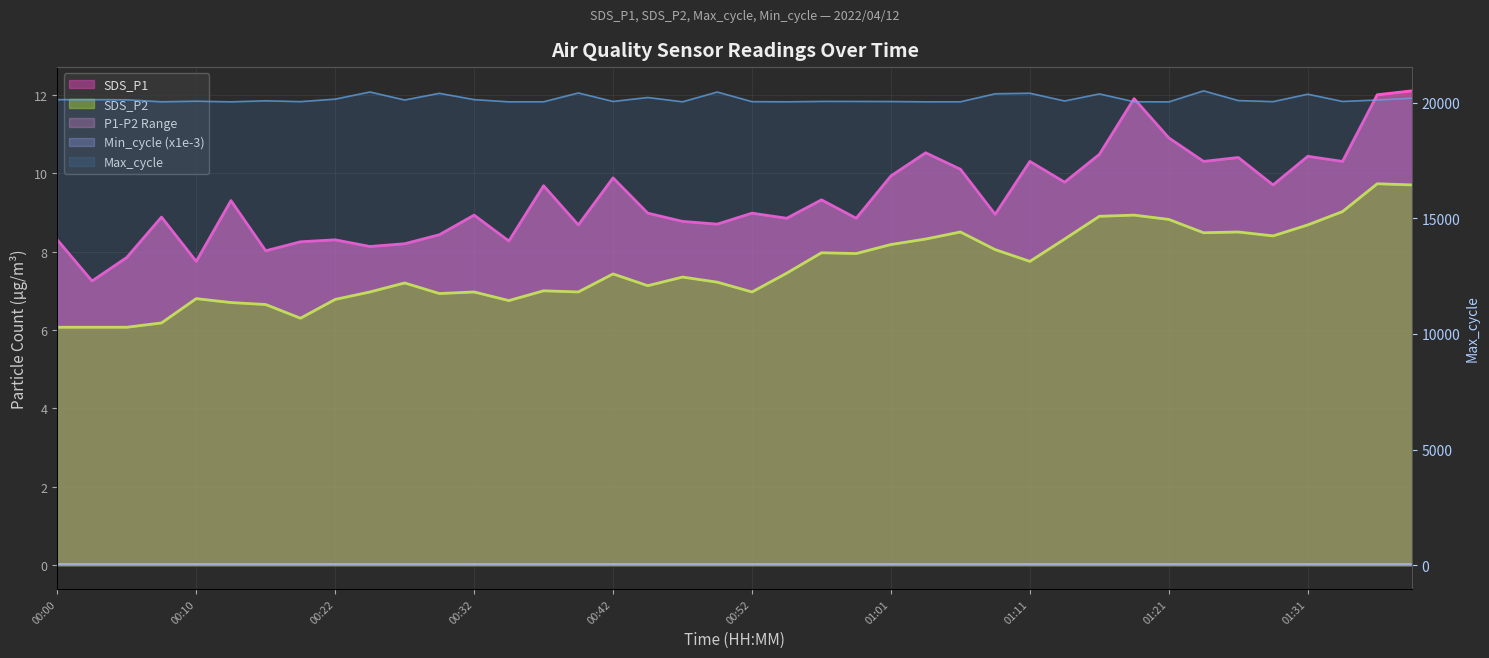

What is the difference between the SDS_P1 values at 01:01 and 00:22?

1.6